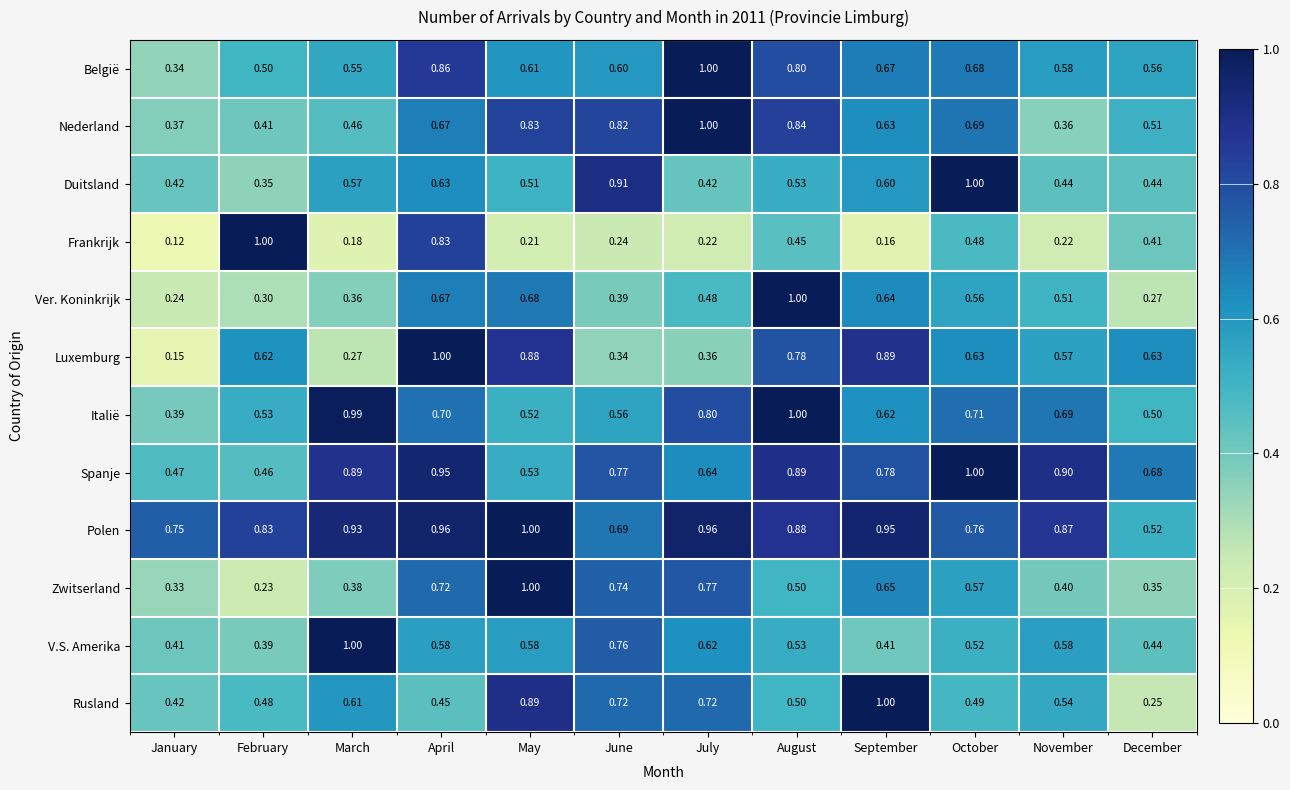

At which label does Italië reach its minimum?

January